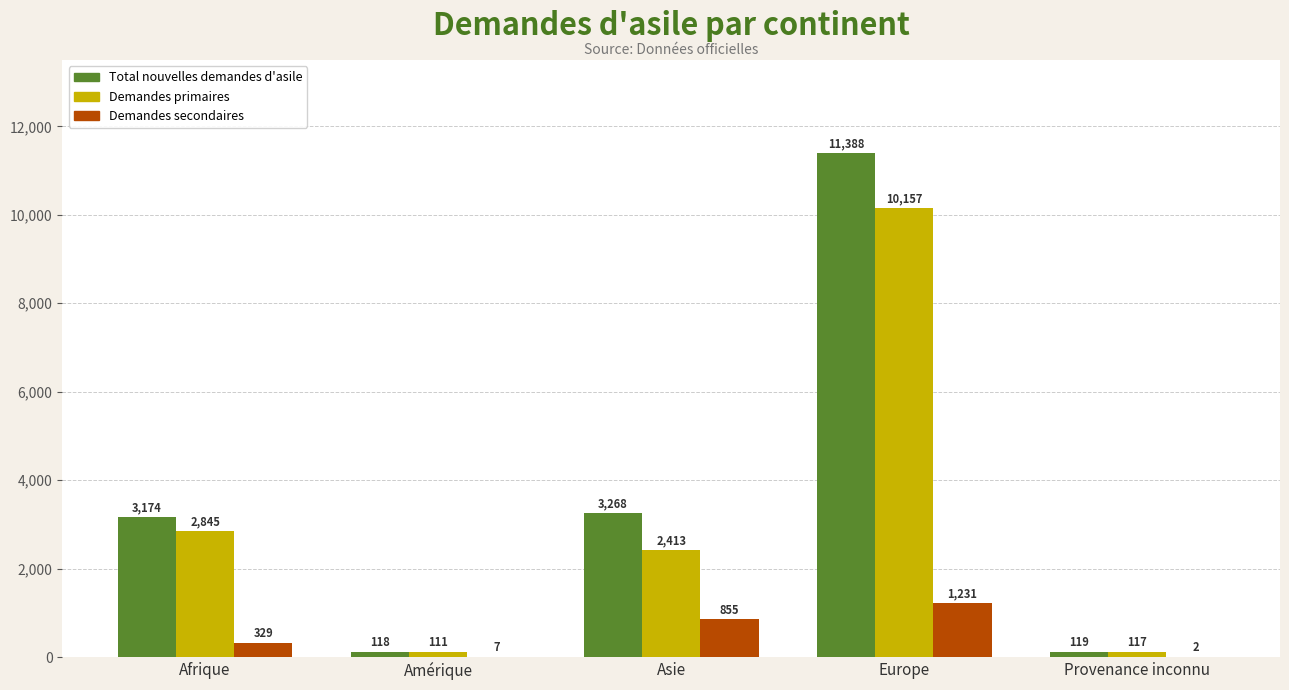

At which category does the chart reach its peak across all series?

Europe